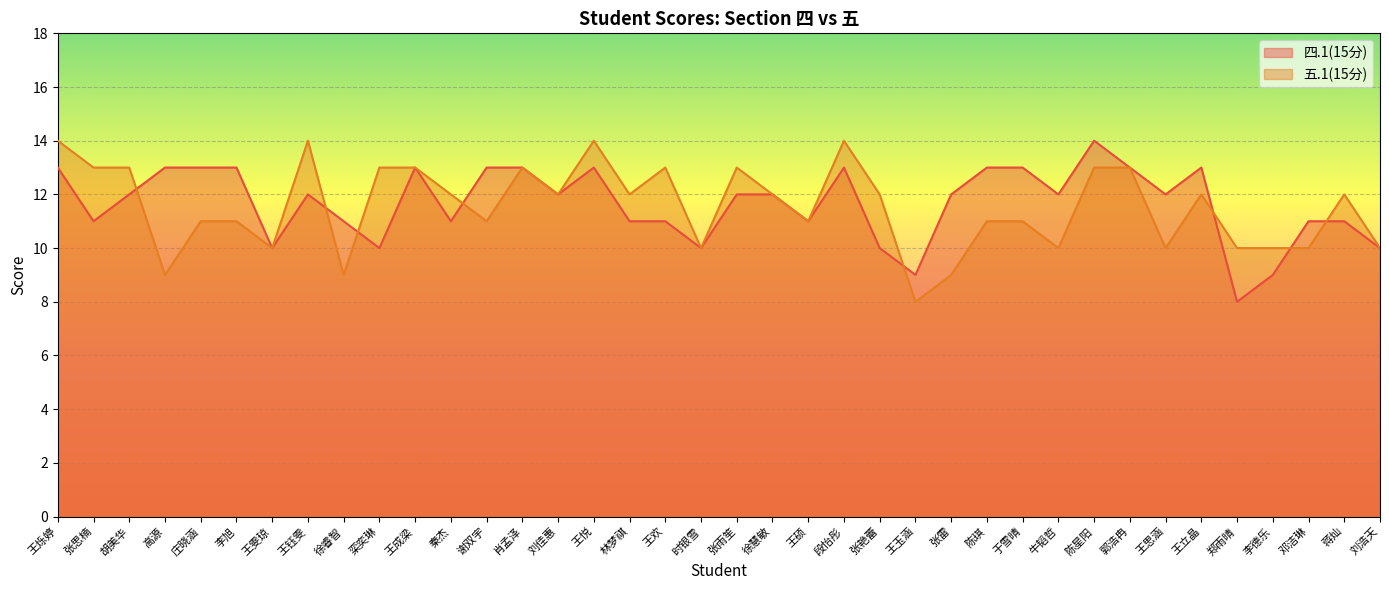

How many values in the 五.1(15分) series exceed 12?

13